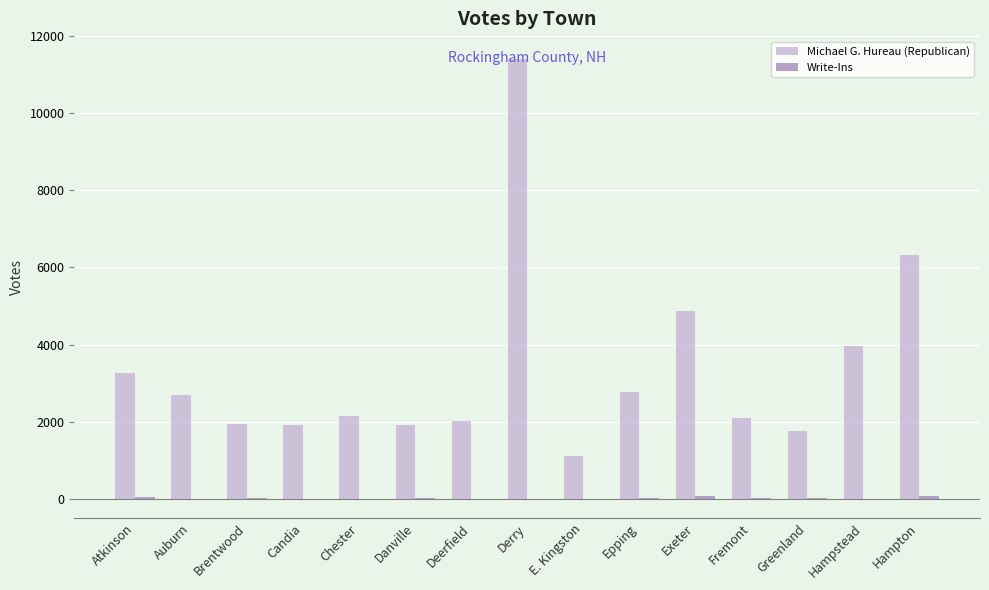

True or false: Michael G. Hureau (Republican) has a value of 1031 at Greenland.

False